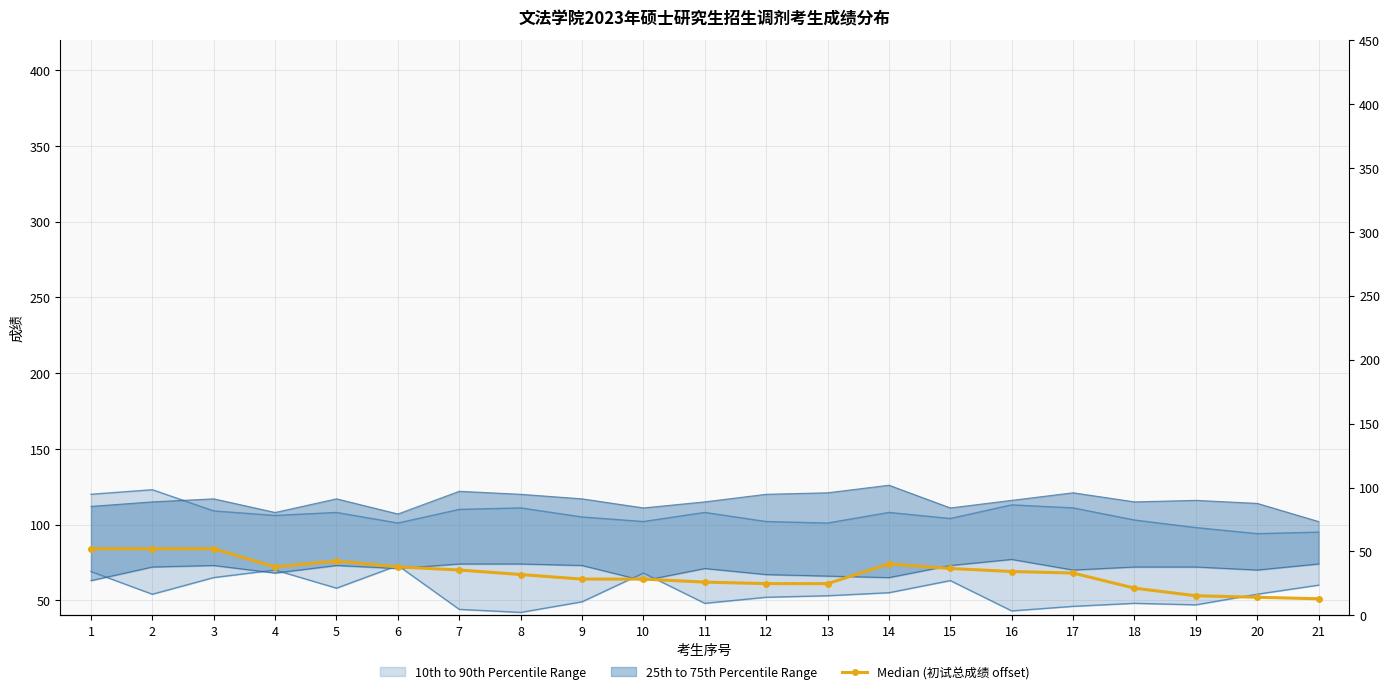

What is the difference between the values at 17 and 6?

4